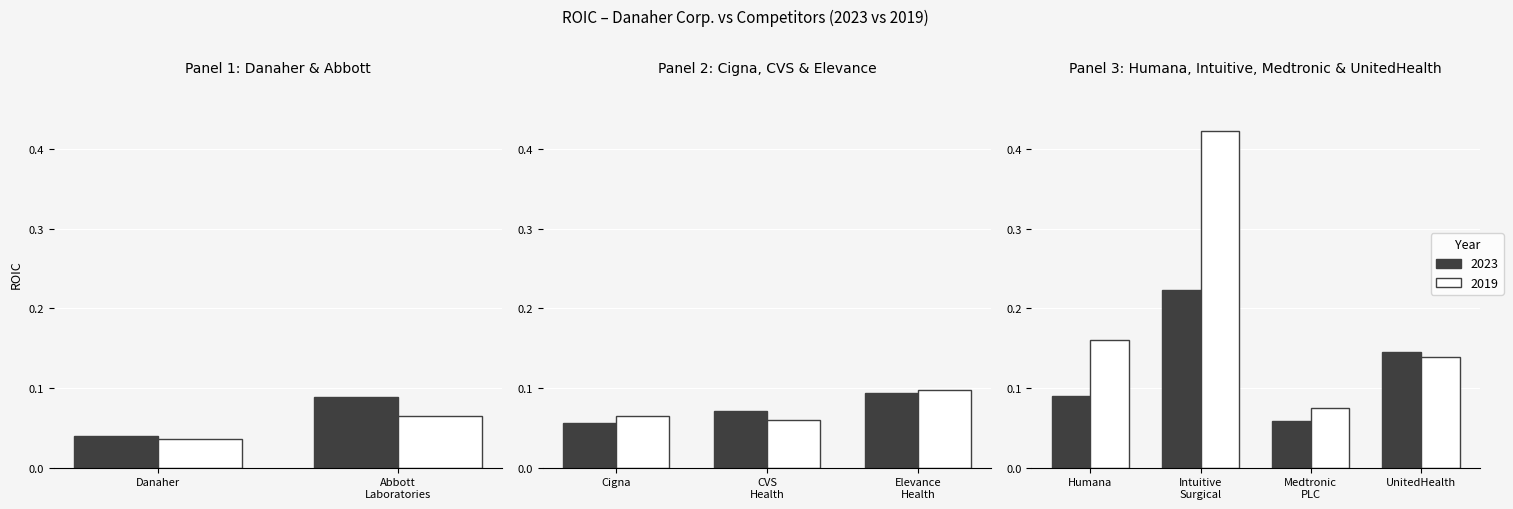

Is it true that 2021 equals 0.7 at Intuitive Surgical Inc.?

False